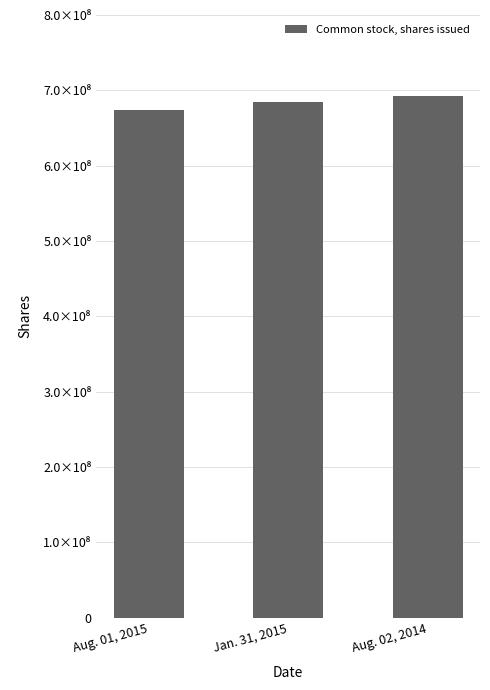

Reading left to right, transcribe all the data shown in this chart.

674370829	684733200	692941647